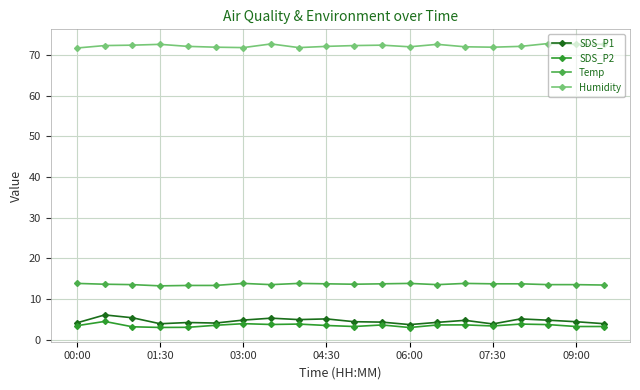

True or false: SDS_P1 and Temp intersect in this chart.

False